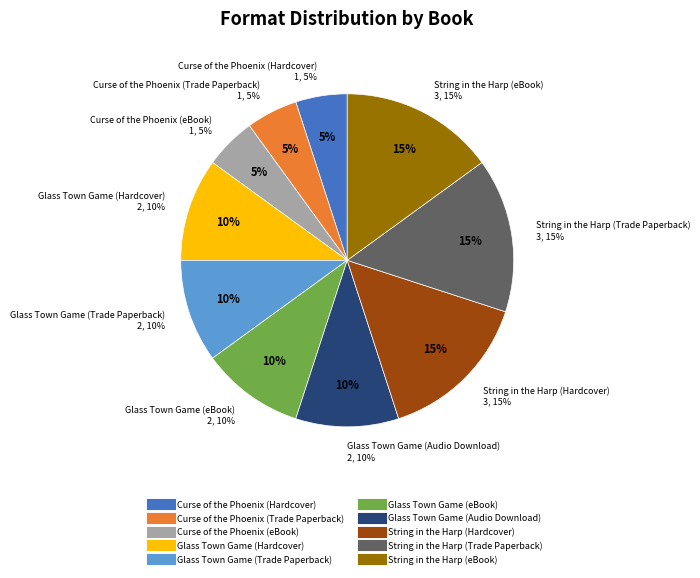

To the nearest percent, what is the difference between the largest and smallest slice percentages?

10%